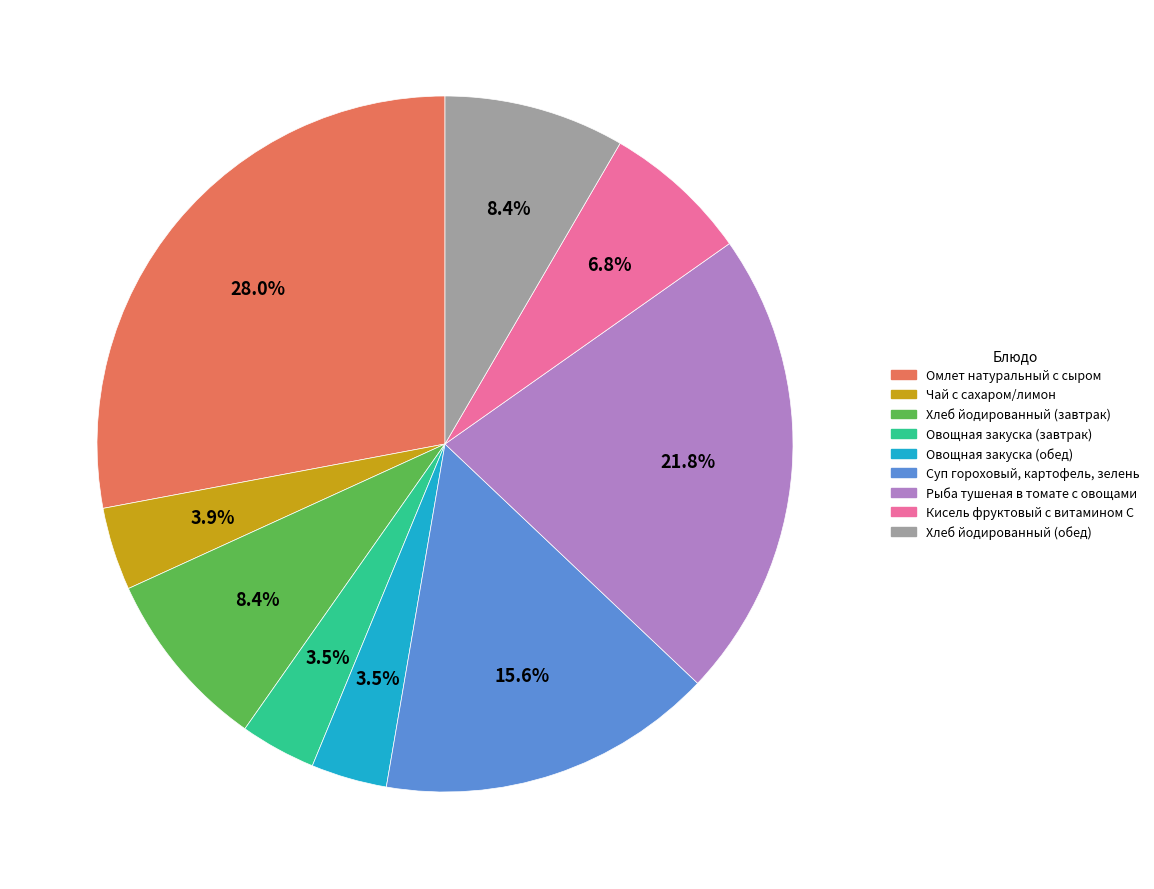

Between Омлет натуральный с сыром and Овощная закуска (обед), which is larger?

Омлет натуральный с сыром